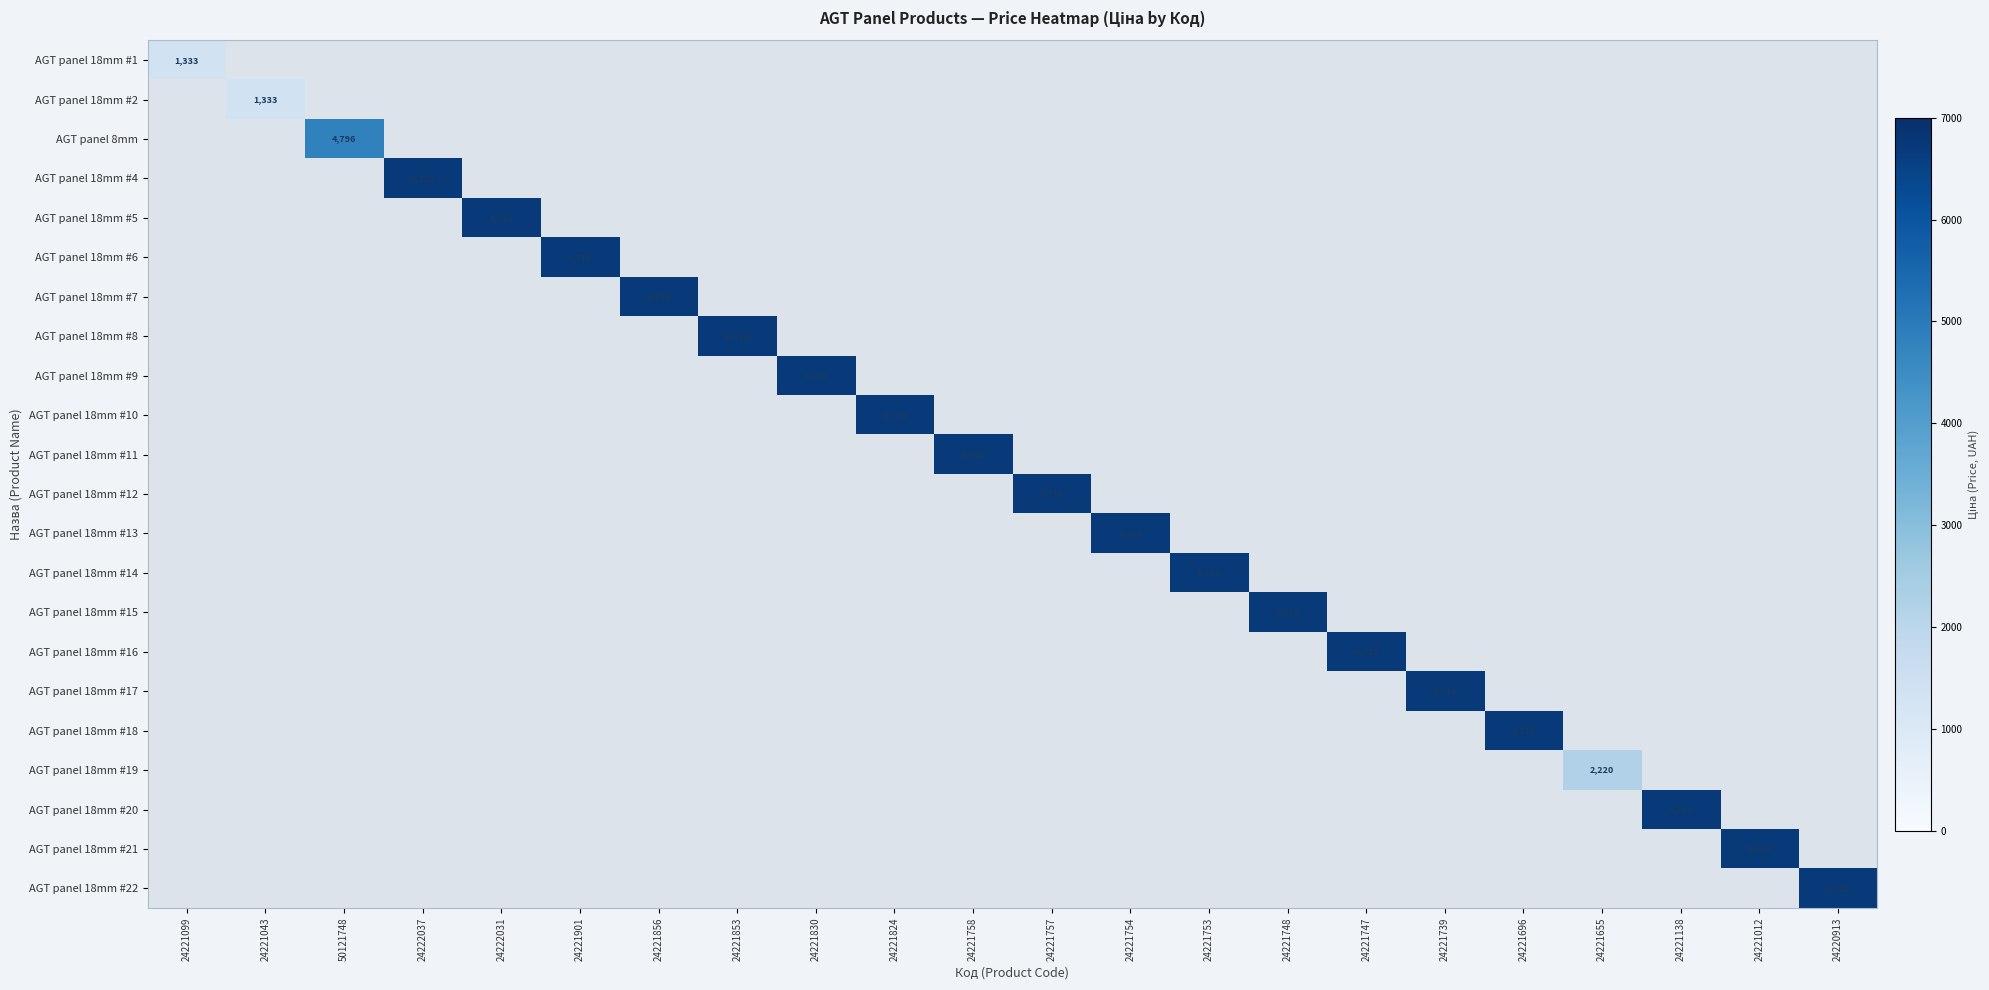

True or false: AGT panel 18mm #8 has a value of 6710 at 24221853.

True